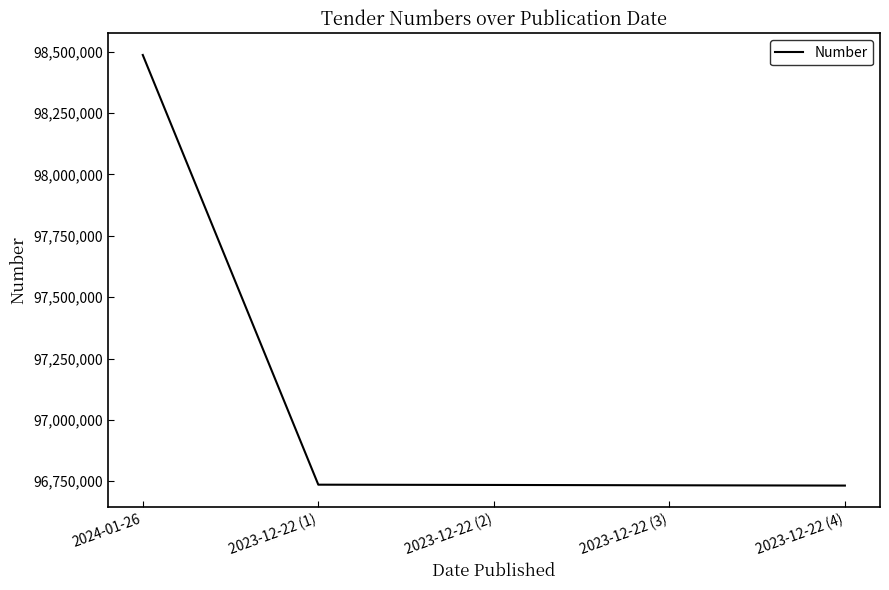

What is the greatest value displayed?

98486688